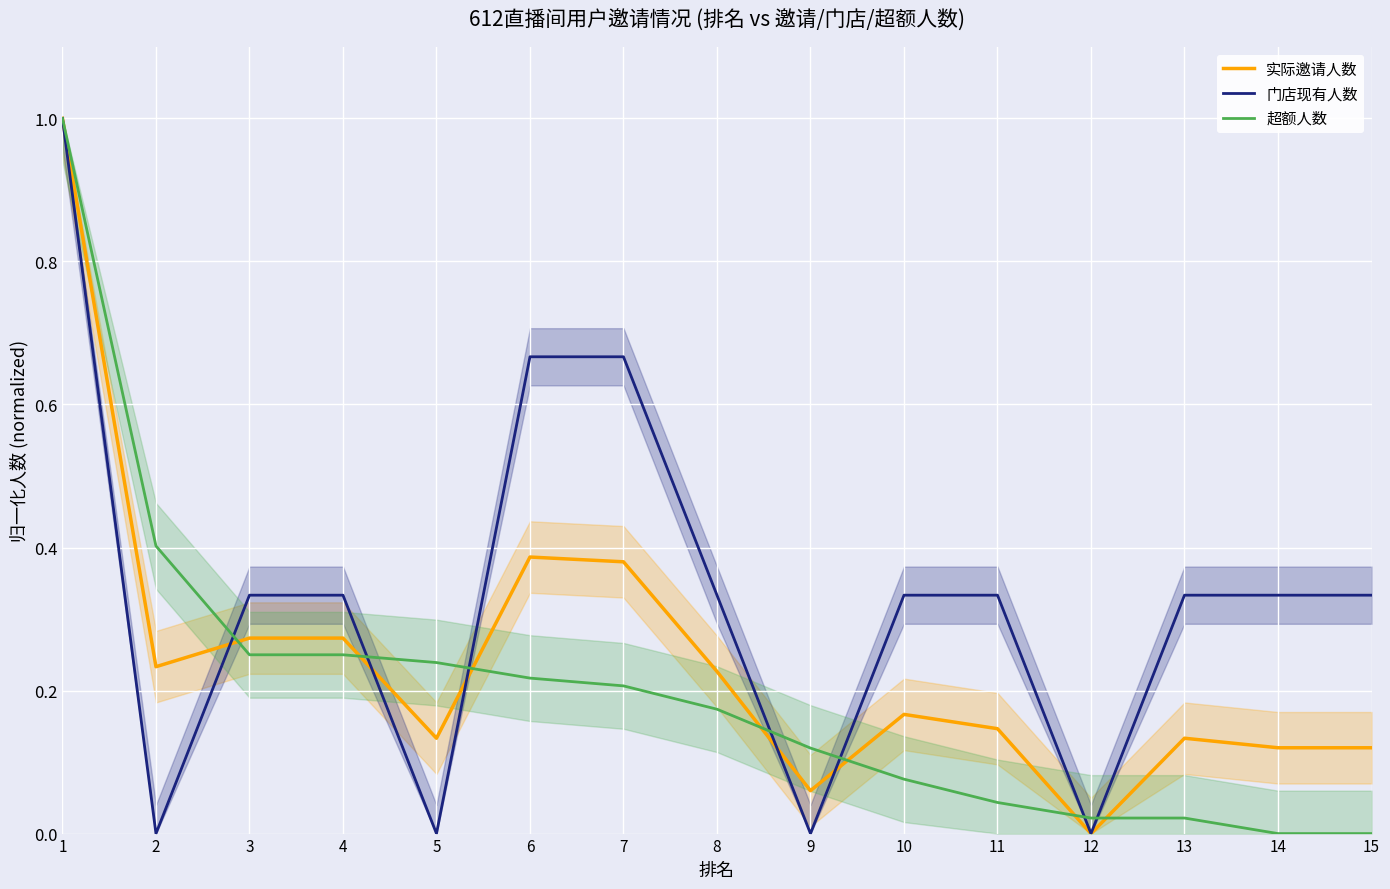

The value of 实际邀请人数 at 2 is 0.1. True or false?

False